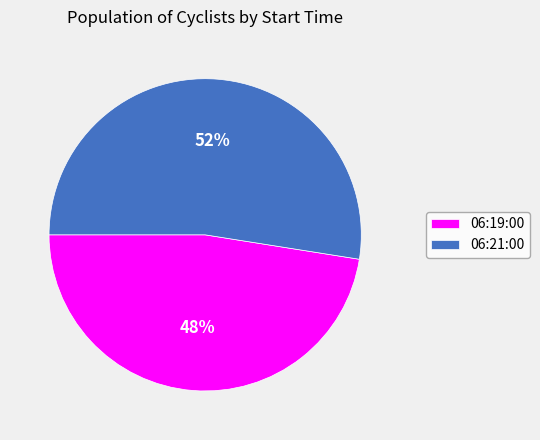

To the nearest percent, what is the combined percentage of 06:21:00 and 06:19:00?

100%